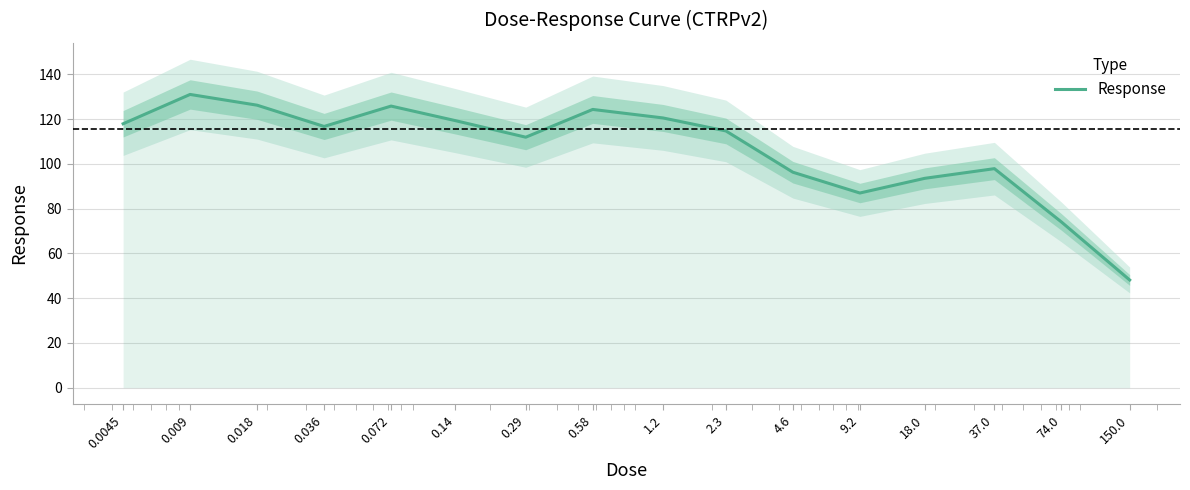

What position from the right is 2.3?

7